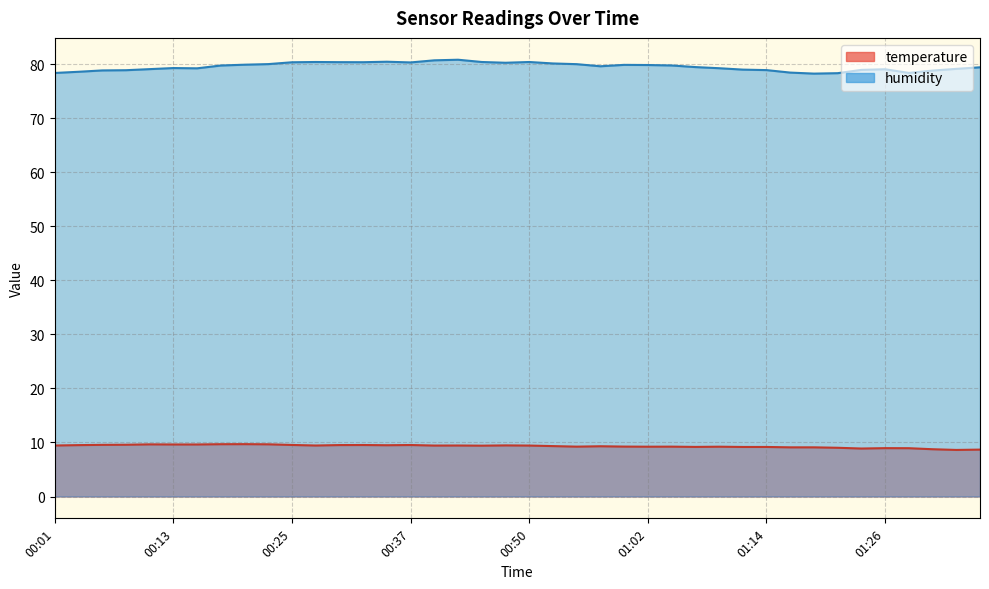

The value of temperature at 00:42 is 9.4. True or false?

True